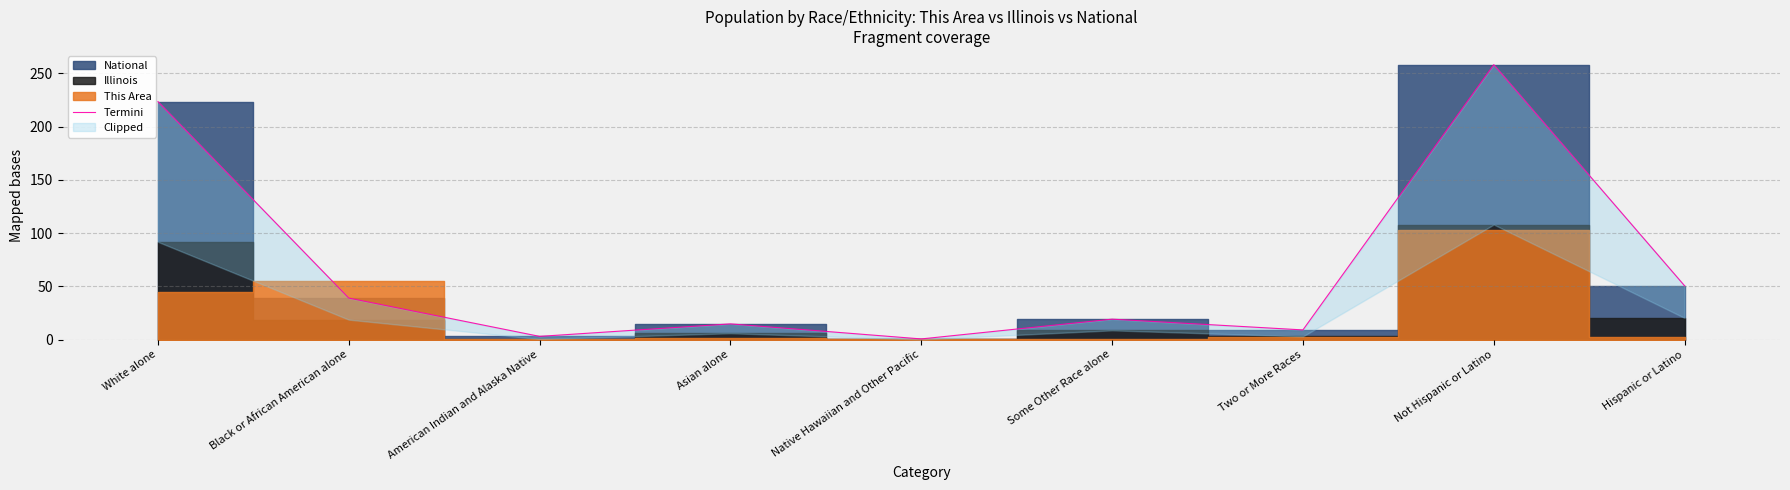

The value at Hispanic or Latino is 80.4. True or false?

False